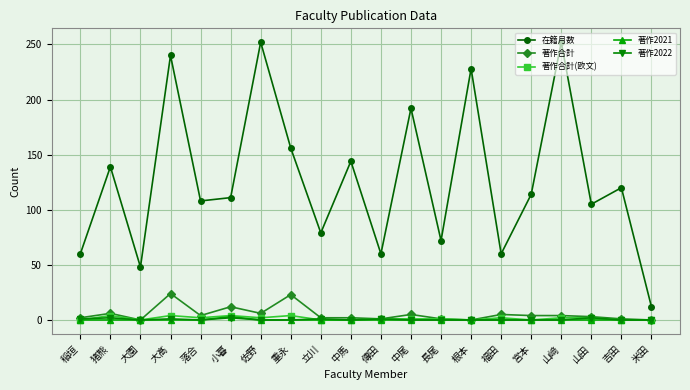

What is the difference between the highest and lowest values at 米田?

12